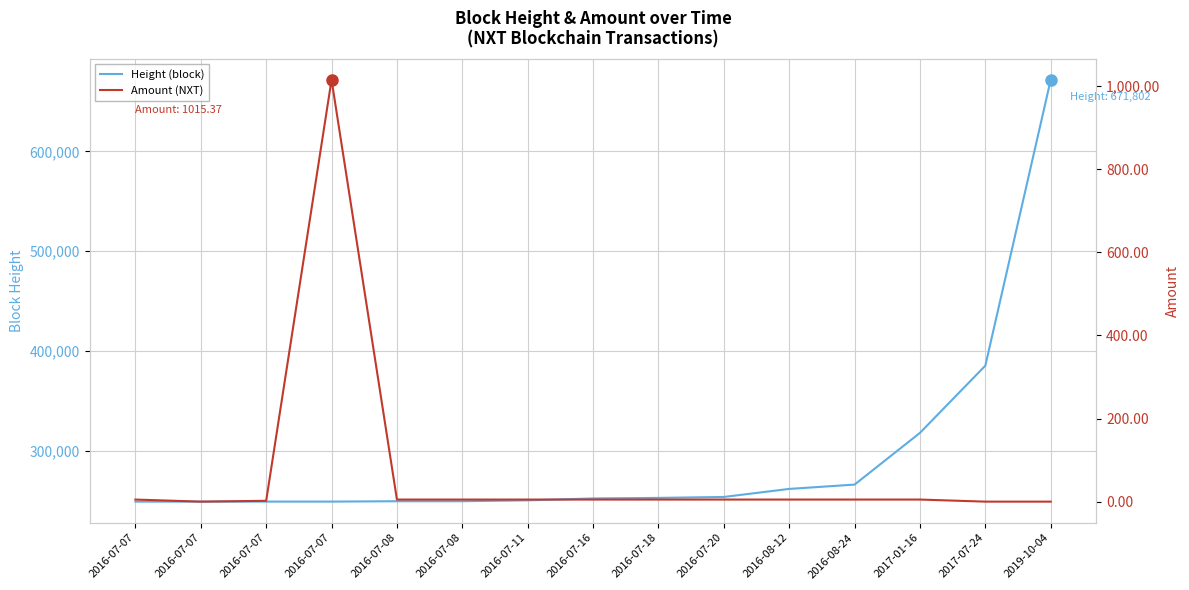

Does the chart display data point markers on the line(s)?

No